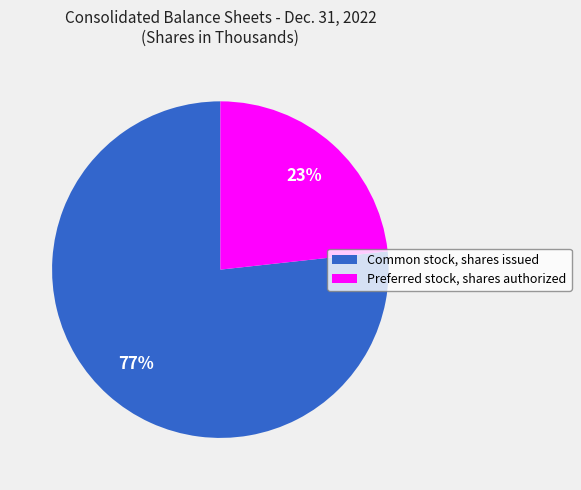

What percentage is the Preferred stock, shares authorized slice, to the nearest percent?

23%